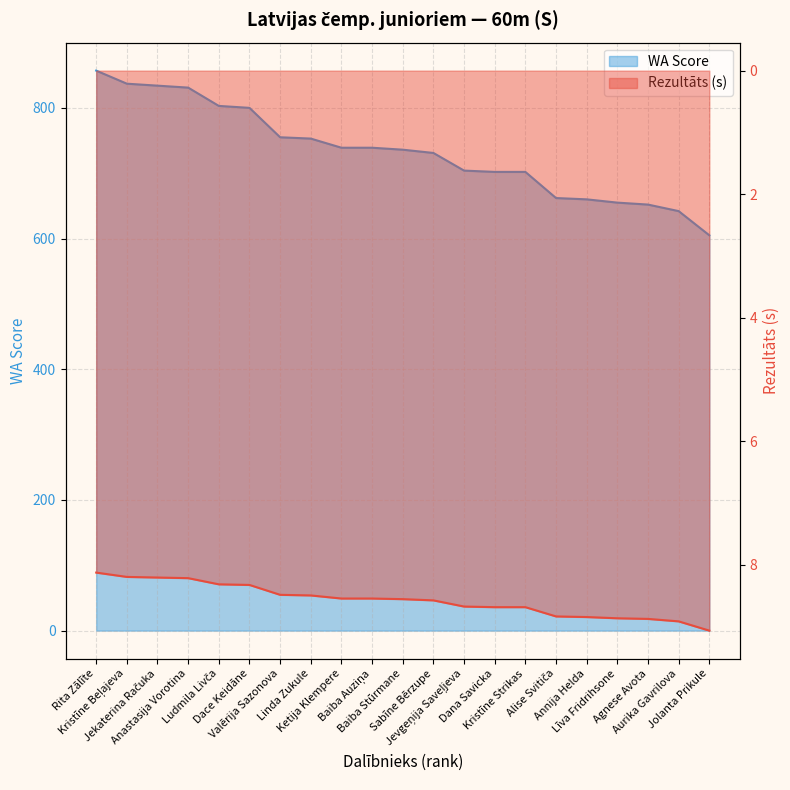

What is the total value across all series at Valērija Sazonova?

763.5